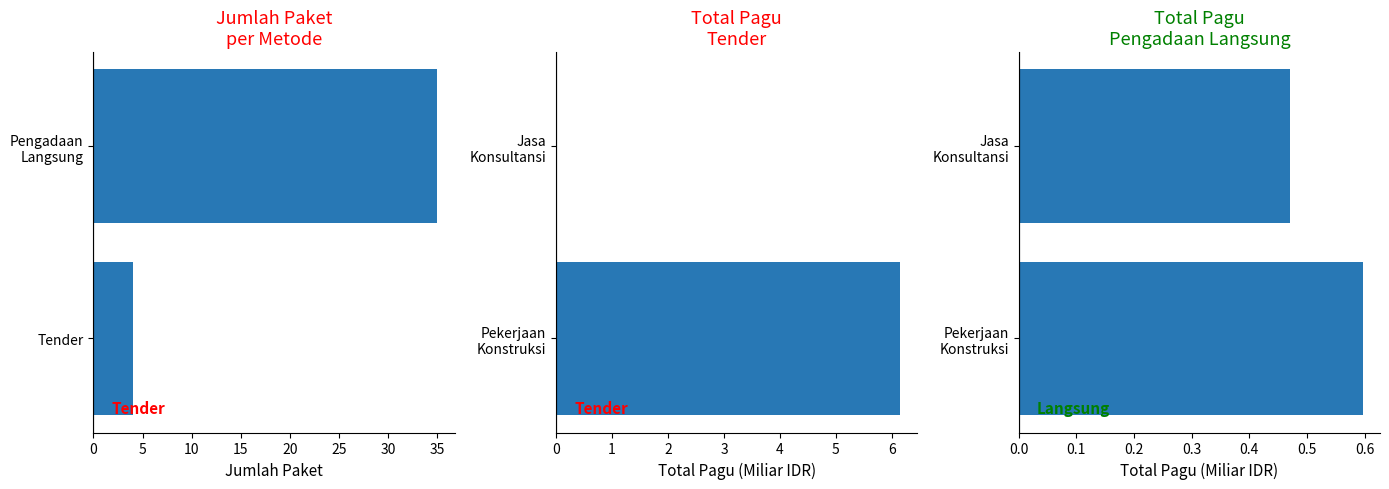

Which series changed the most between 0 and 5?

Jumlah Paket